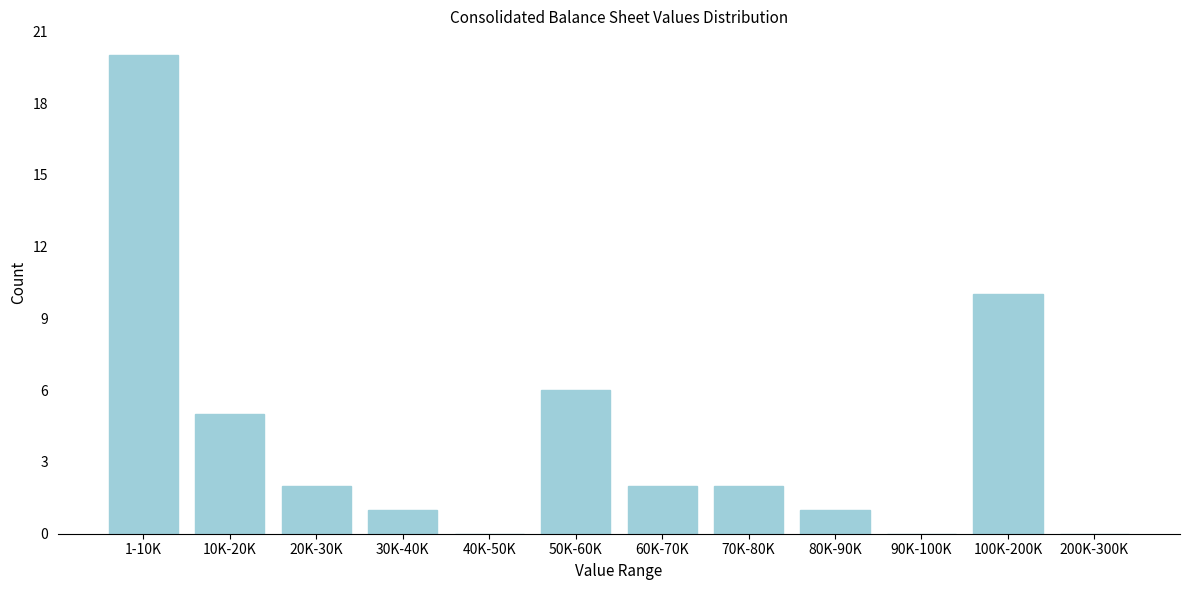

Reading right to left, what are all the values shown in this chart?

200K-300K=0	100K-200K=10	90K-100K=0	80K-90K=1	70K-80K=2	60K-70K=2	50K-60K=6	40K-50K=0	30K-40K=1	20K-30K=2	10K-20K=5	1-10K=20